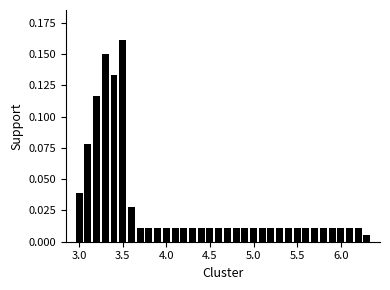

Around what value on the x-axis is the tallest bar? Give the approximate position of its centre, as read against the axis.

3.50